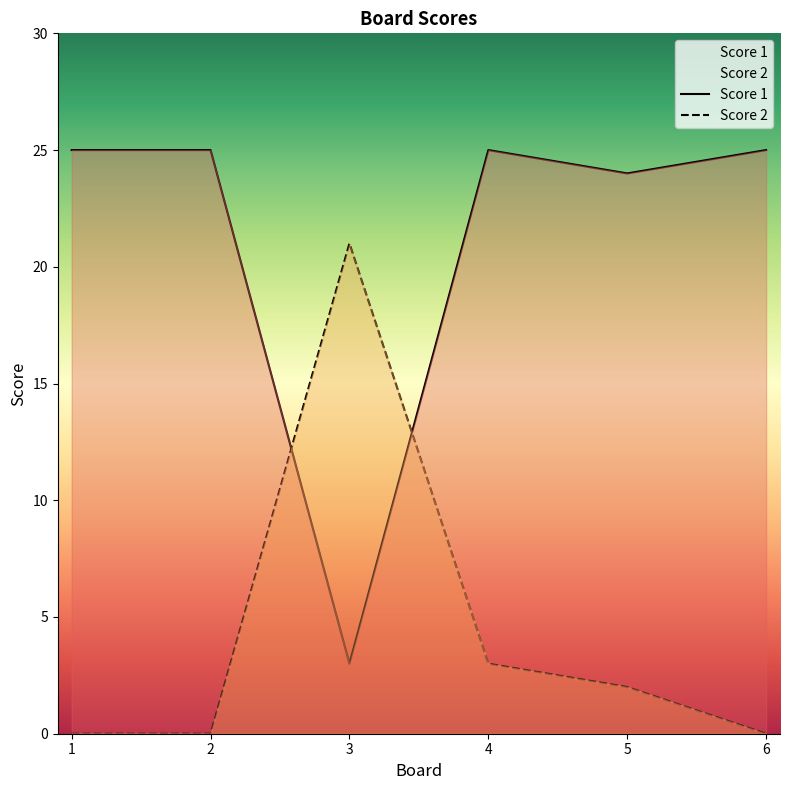

Does the chart have visible grid lines?

No